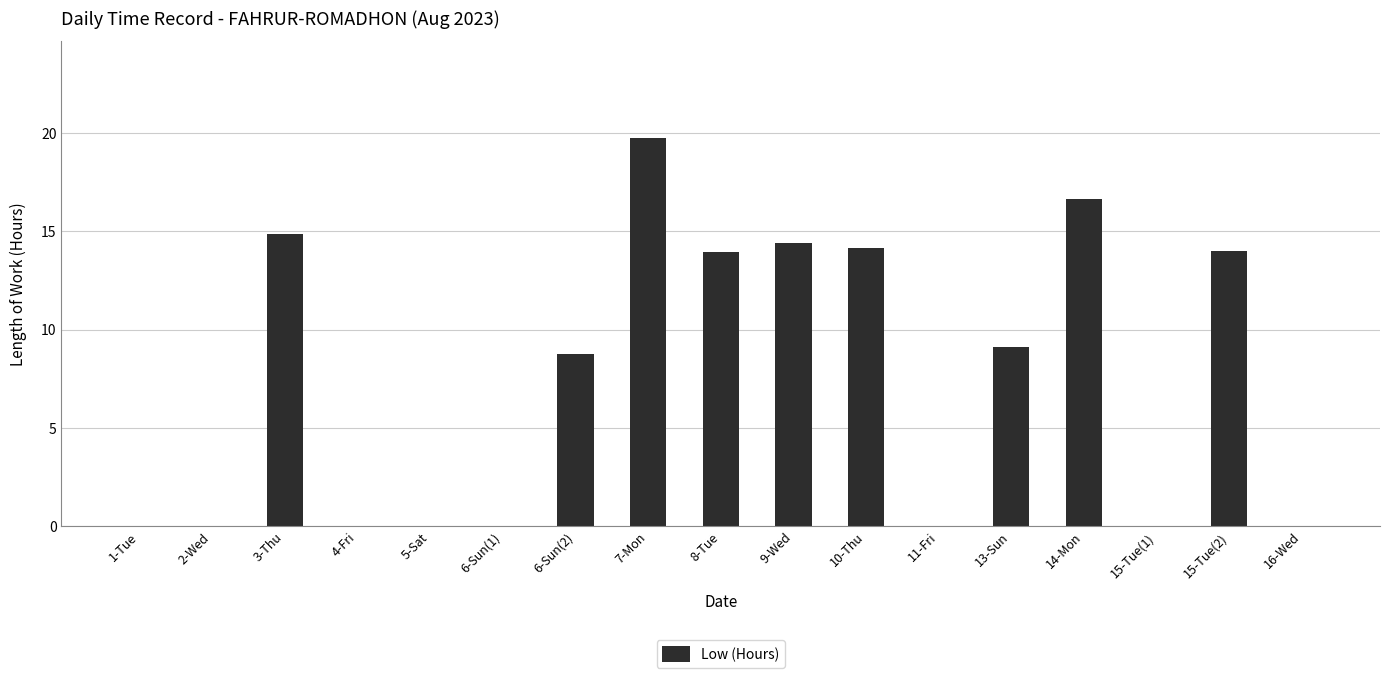

At which category does the chart reach its peak across all series?

7-Mon